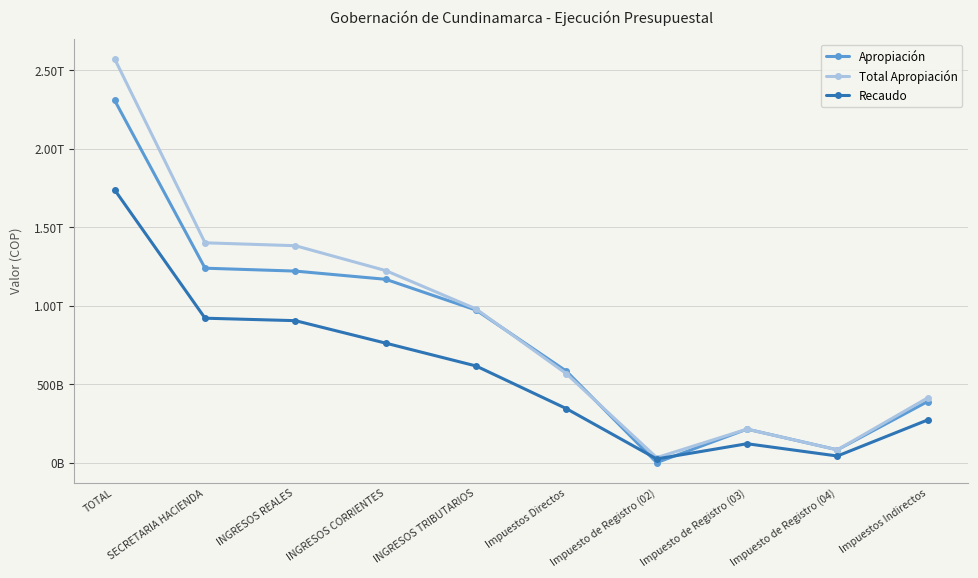

What are all the series names shown in the legend?

Apropiación, Total Apropiación, Recaudo